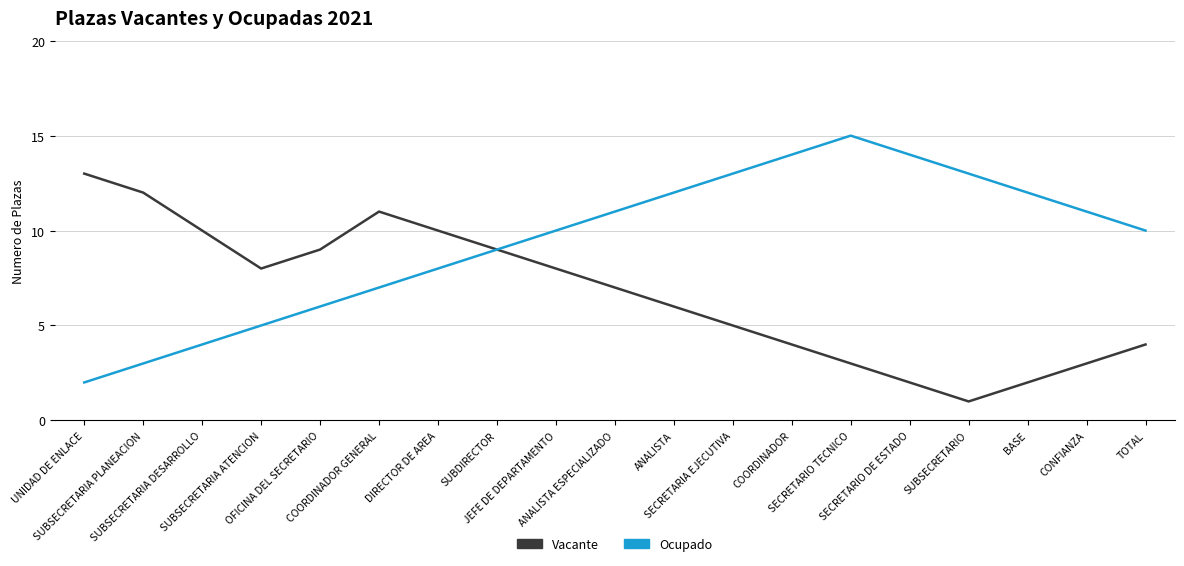

Which category has the highest value in the Ocupado series?

SECRETARIO TECNICO